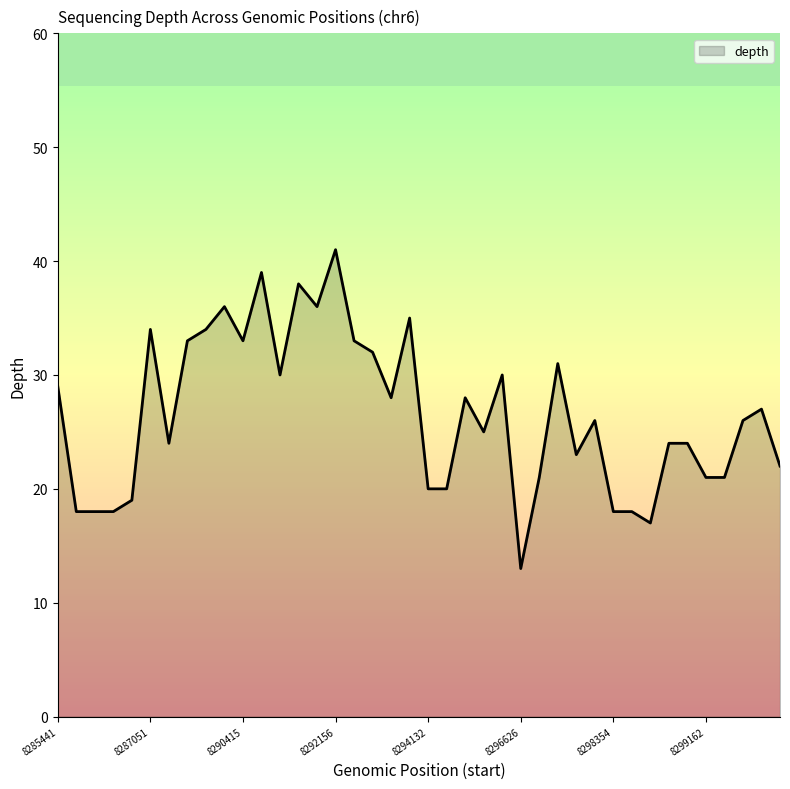

What is the difference between the maximum and minimum values?

28